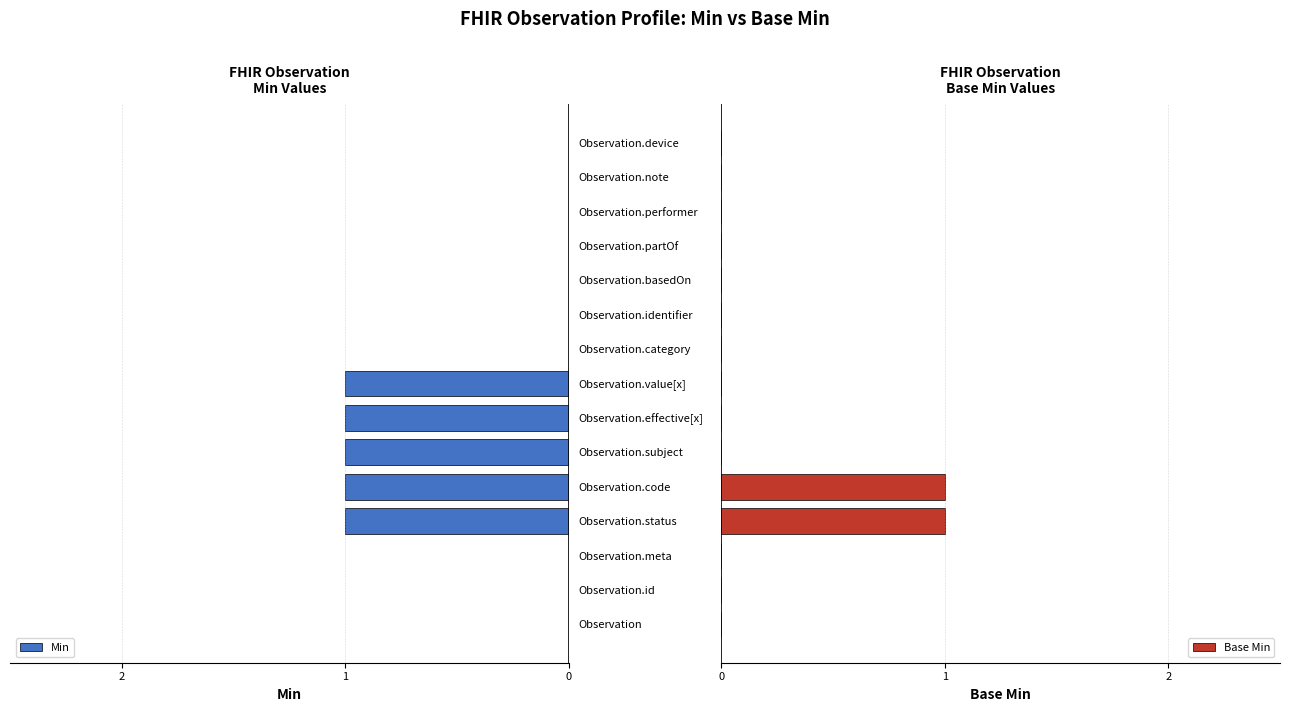

Rank the series by their average value, from highest to lowest.

Base Min, Min